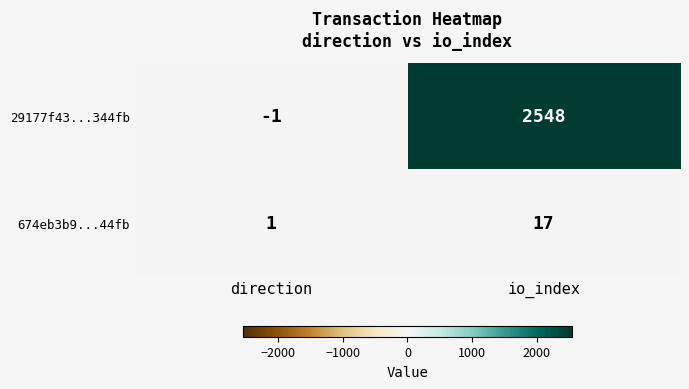

Reading left to right, what are all the values shown in this chart?

29177f43...344fb: direction=-1	io_index=2548
674eb3b9...44fb: direction=1	io_index=17